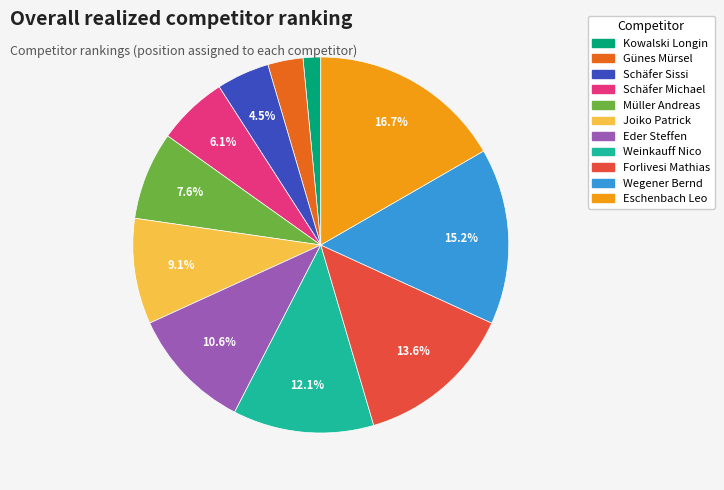

Do Eschenbach Leo and Forlivesi Mathias together represent more than half of the pie?

No